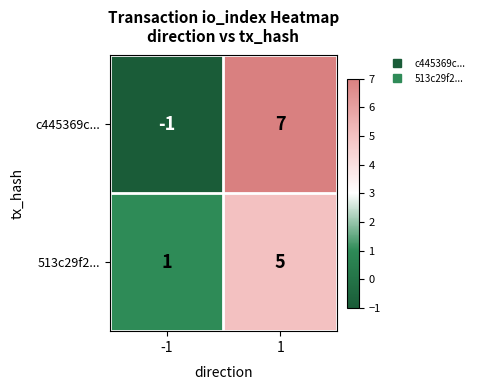

Is it true that c445369c... equals 12 at 1?

False